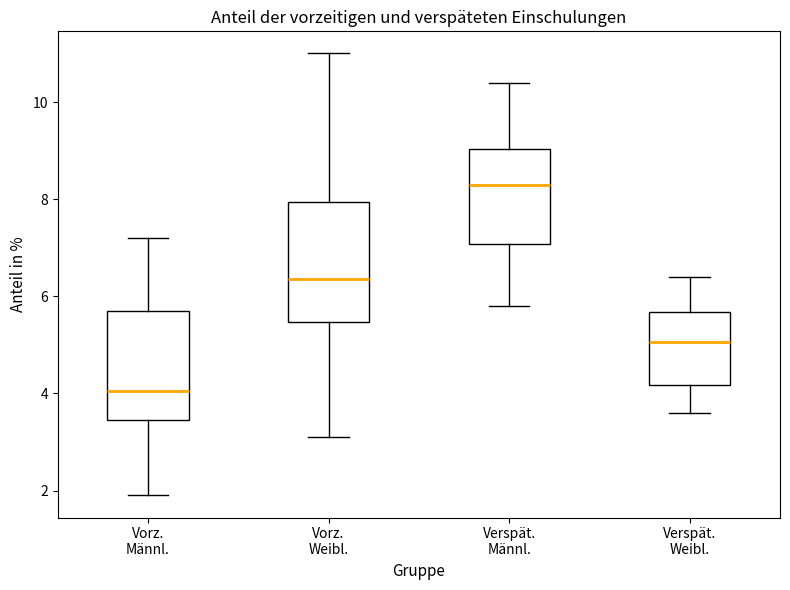

Which box has the highest median line?

Verspät. Männl.